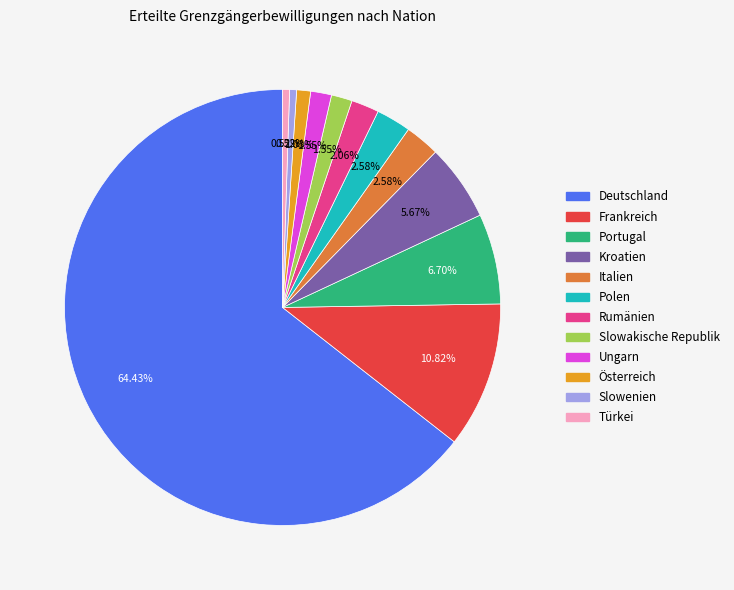

To the nearest percent, what portion does Portugal represent?

7%